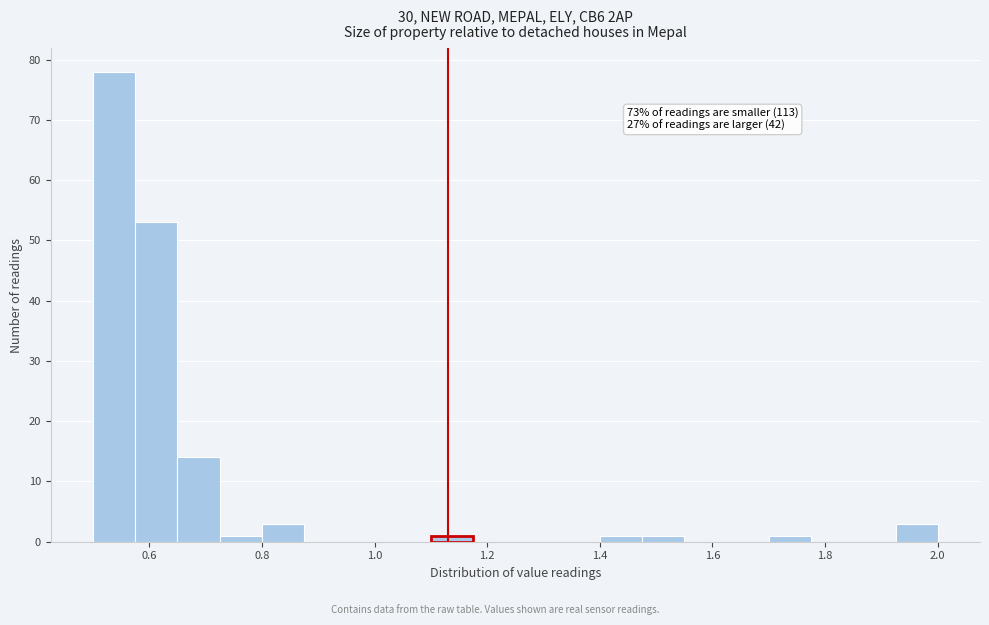

Read against the x-axis, roughly where is the centre of the tallest bar?

0.54